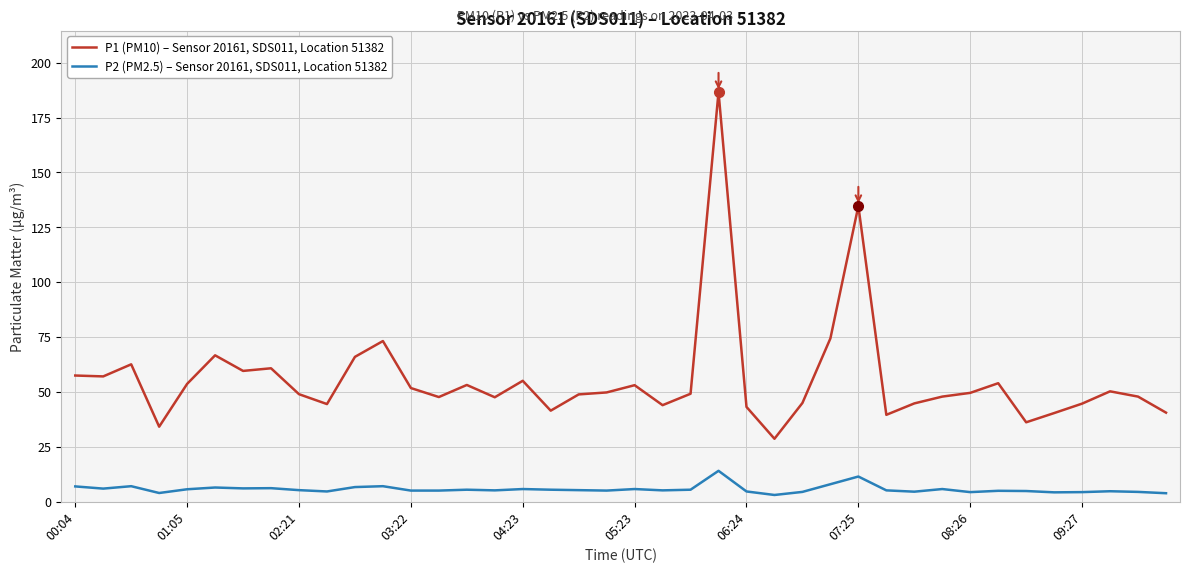

What is the lowest value of the P1 (PM10) – Sensor 20161, SDS011, Location 51382 series?

28.7